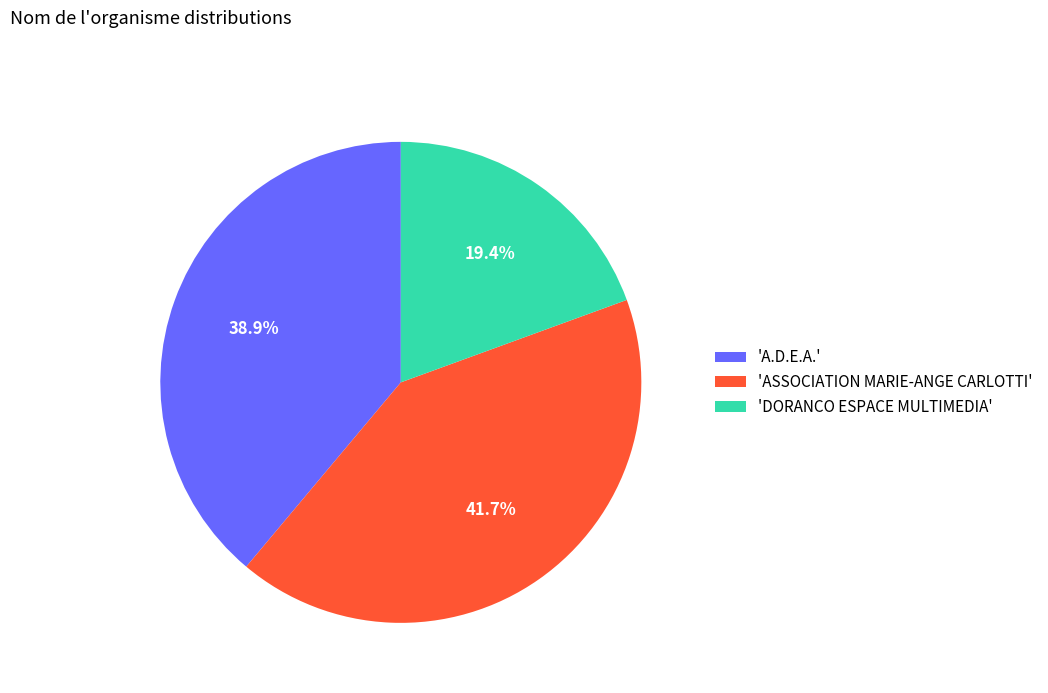

Does any single category account for the majority?

No